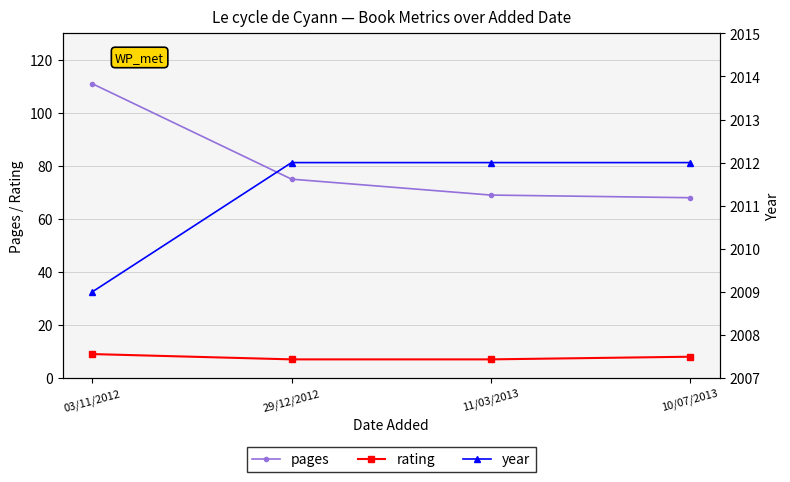

Which category has the highest value in the pages series?

03/11/2012